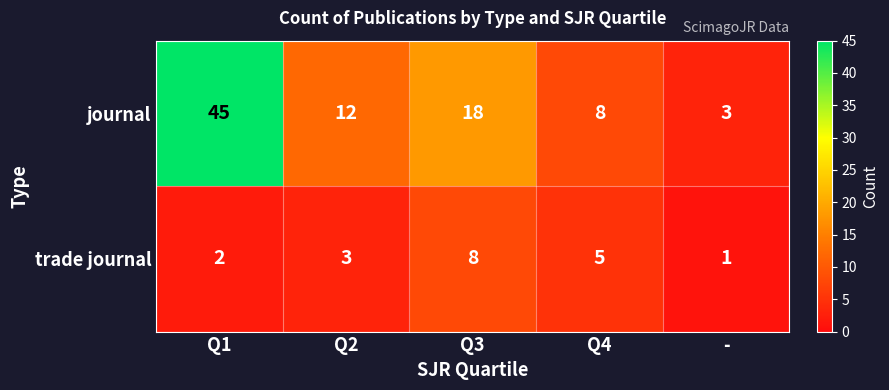

Which series has the largest range (max minus min)?

journal